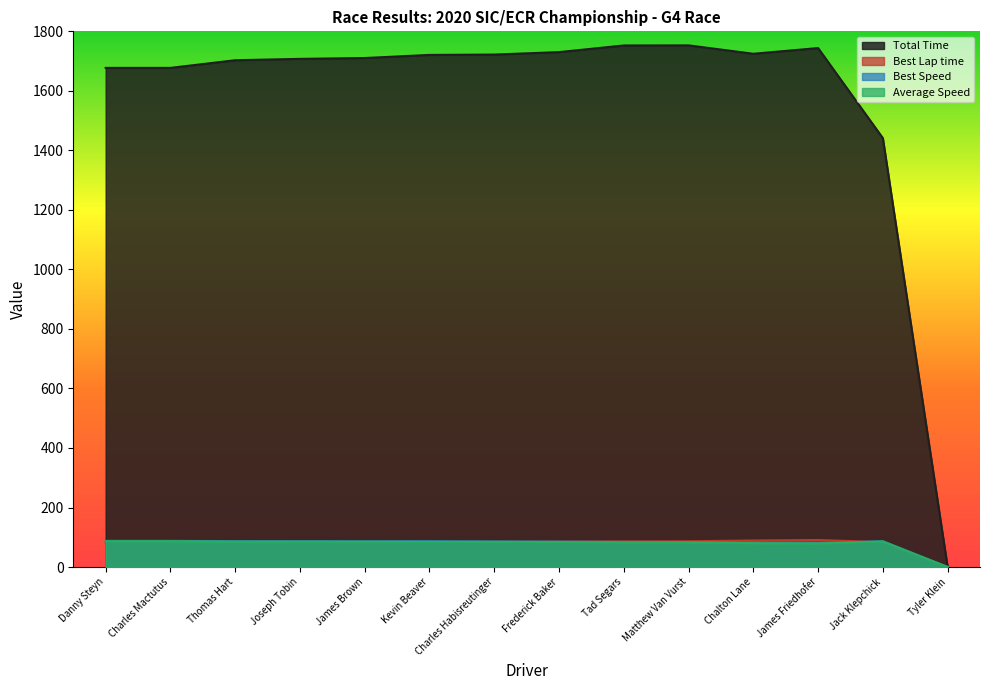

What is the label of the 5th point from the left?

James Brown